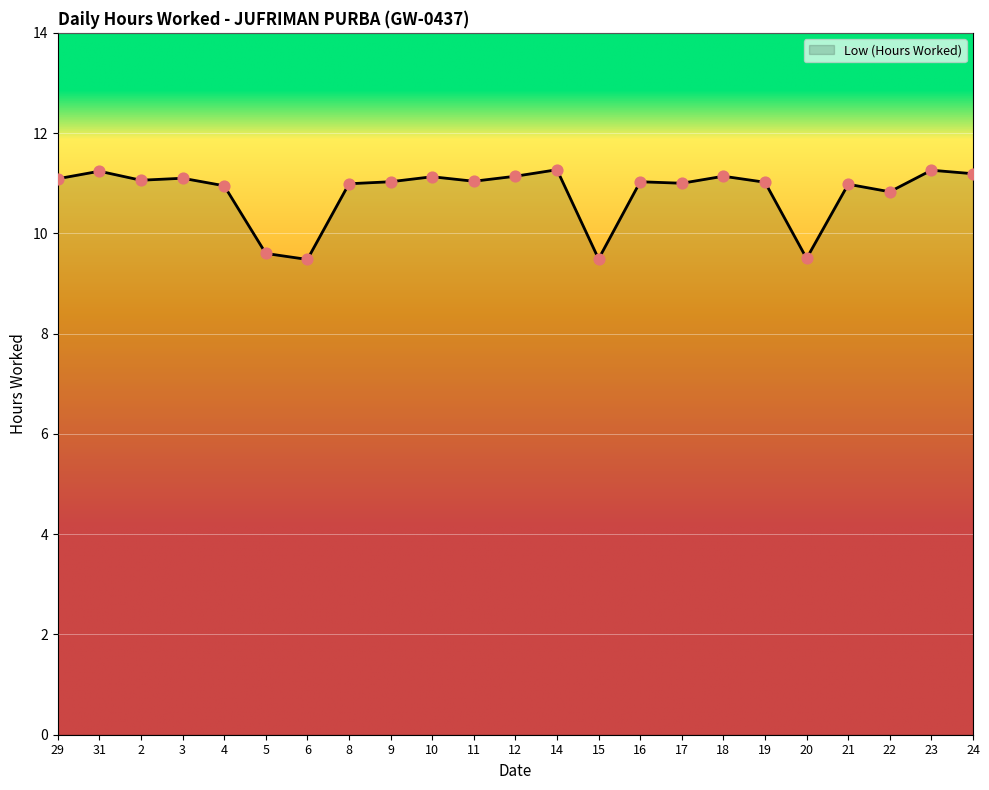

What is the change in value from 9 to 10?

+0.1